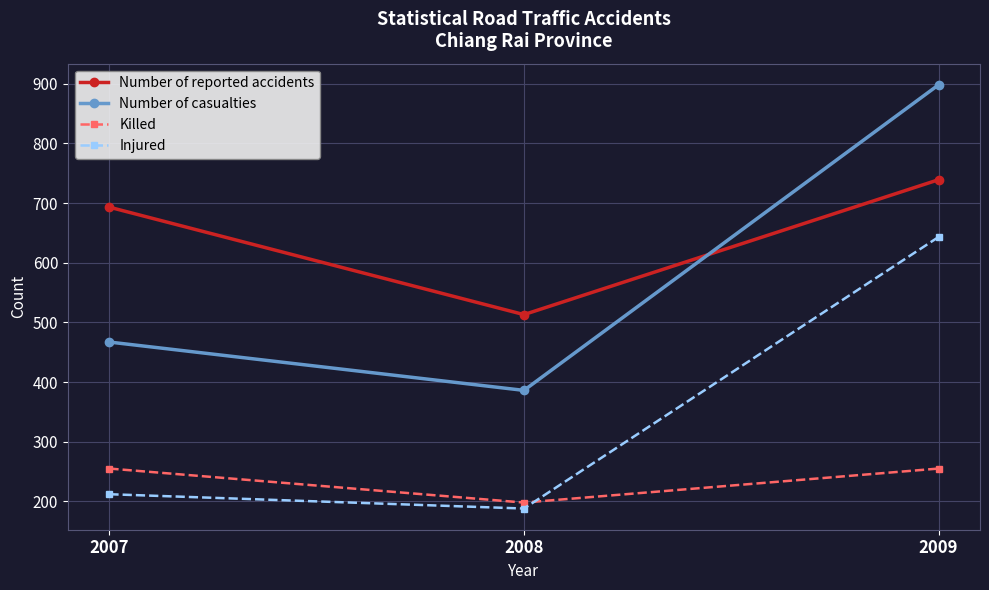

What is the greatest value displayed?

898